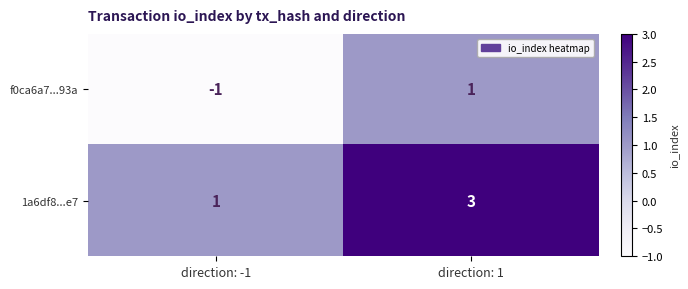

List the labels in order of f0ca6a7...93a value, largest first.

direction: 1, direction: -1